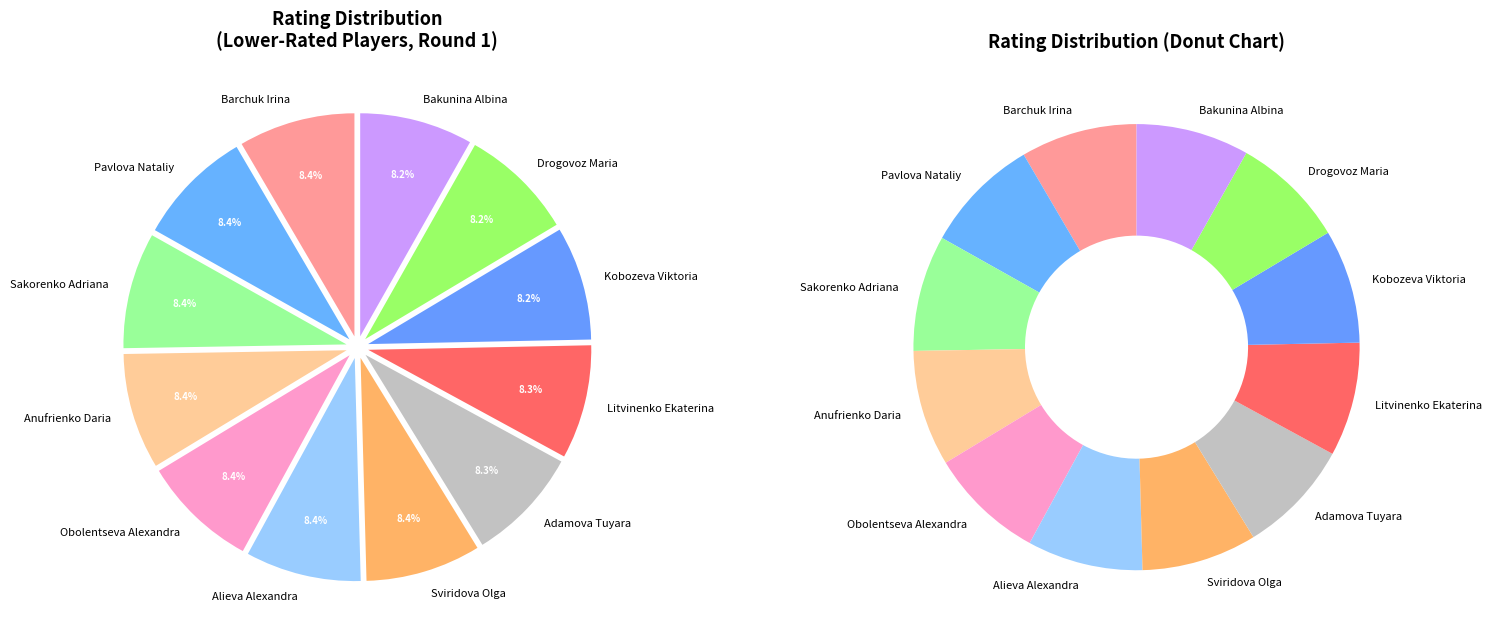

Is 1940 the majority of the pie?

No